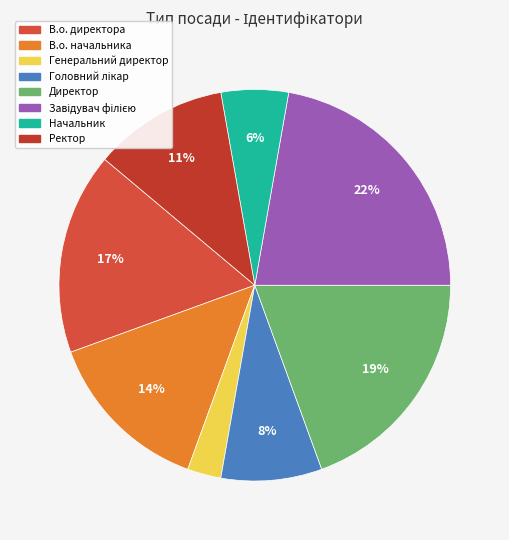

To the nearest percent, what portion does Начальник represent?

6%